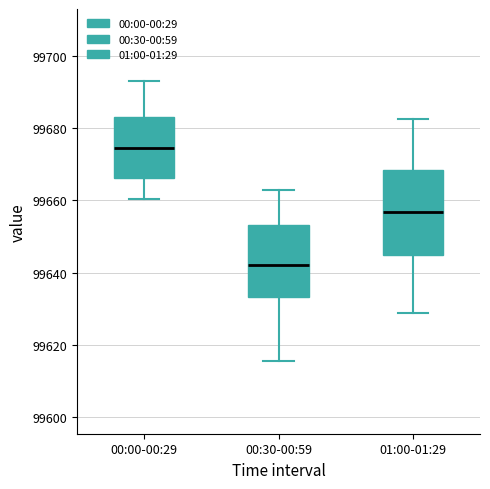

Which box has the lowest median line?

00:30-00:59